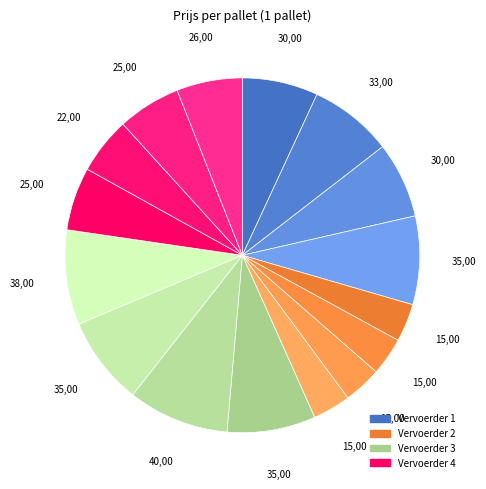

Is there any slice that represents more than half of the pie?

No